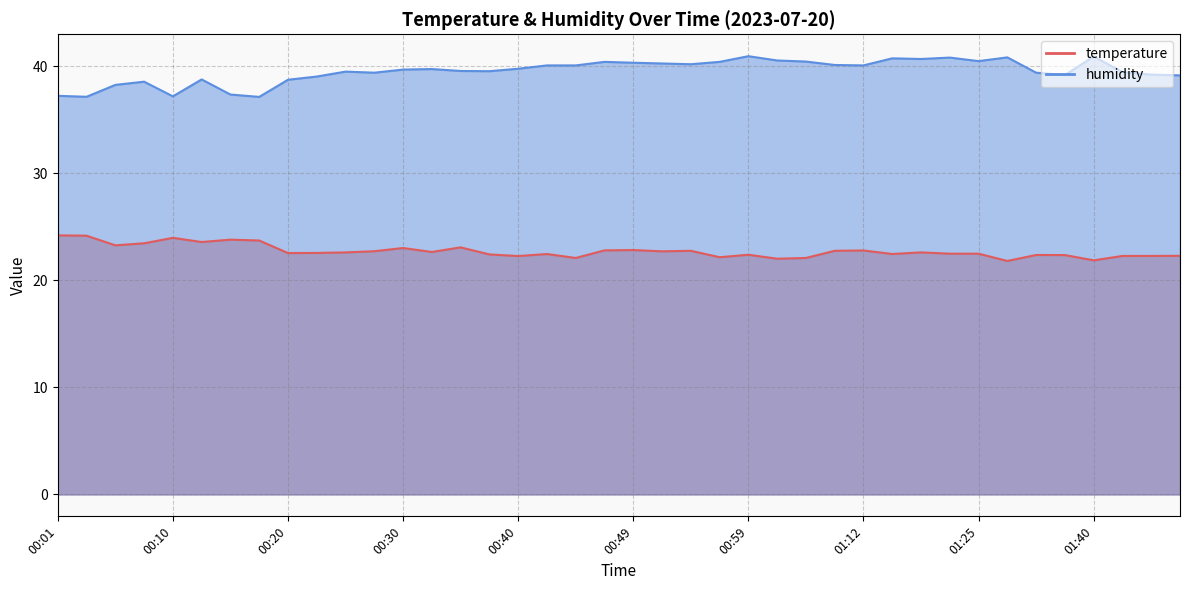

The value of temperature at 00:52 is 15.3. True or false?

False